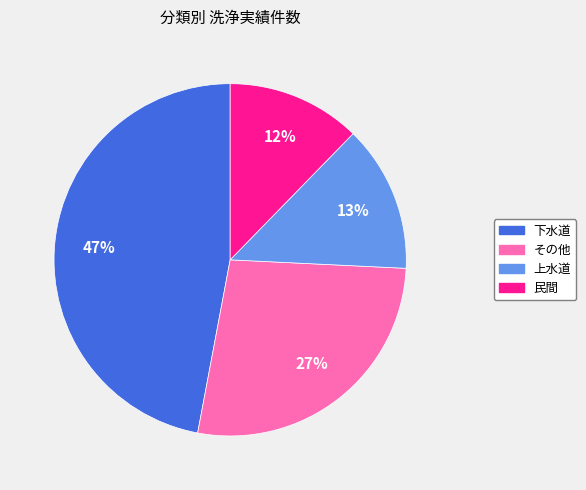

Count the number of slices in the pie.

4